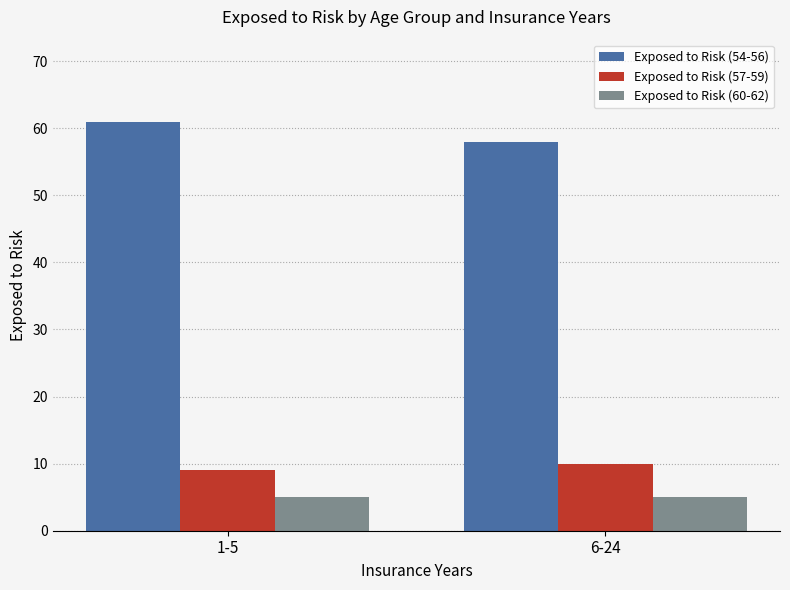

What position from the left is 6-24?

2